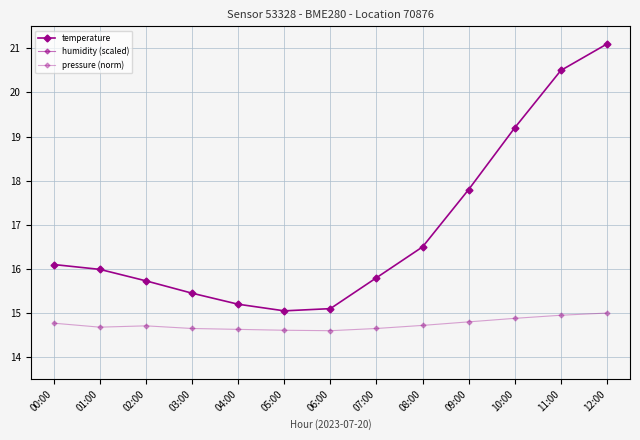

True or false: temperature and pressure (norm) cross at least once.

False